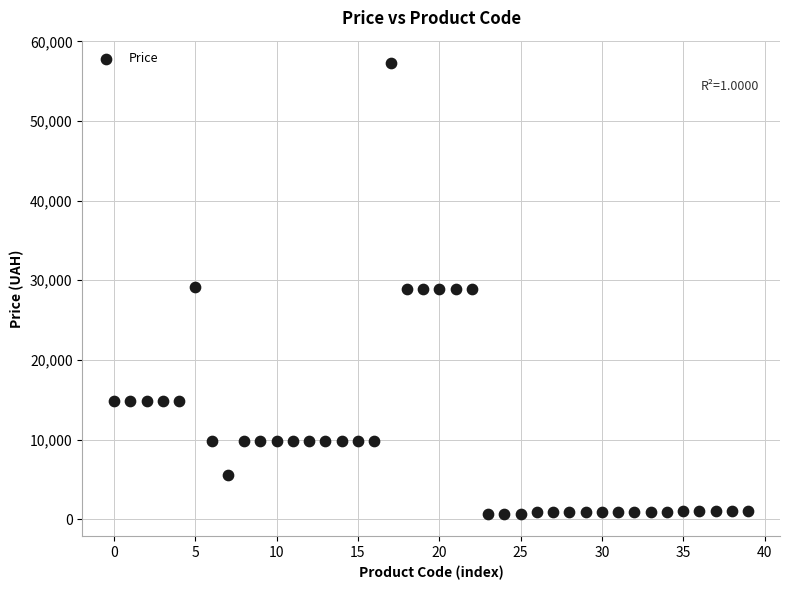

What is the range of X values (max minus min)?

39.0